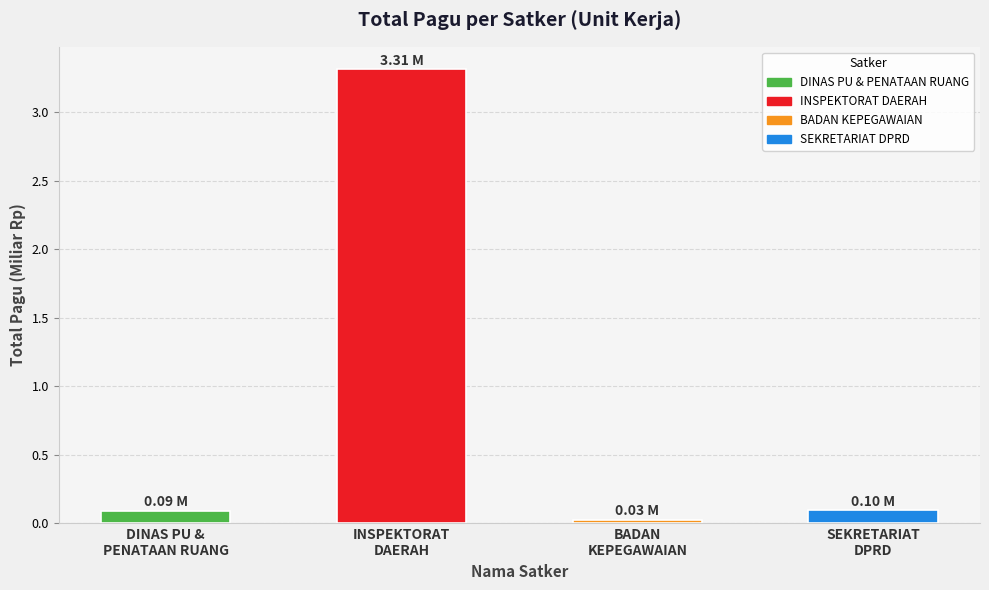

What is the difference between the maximum and minimum values?

3.3